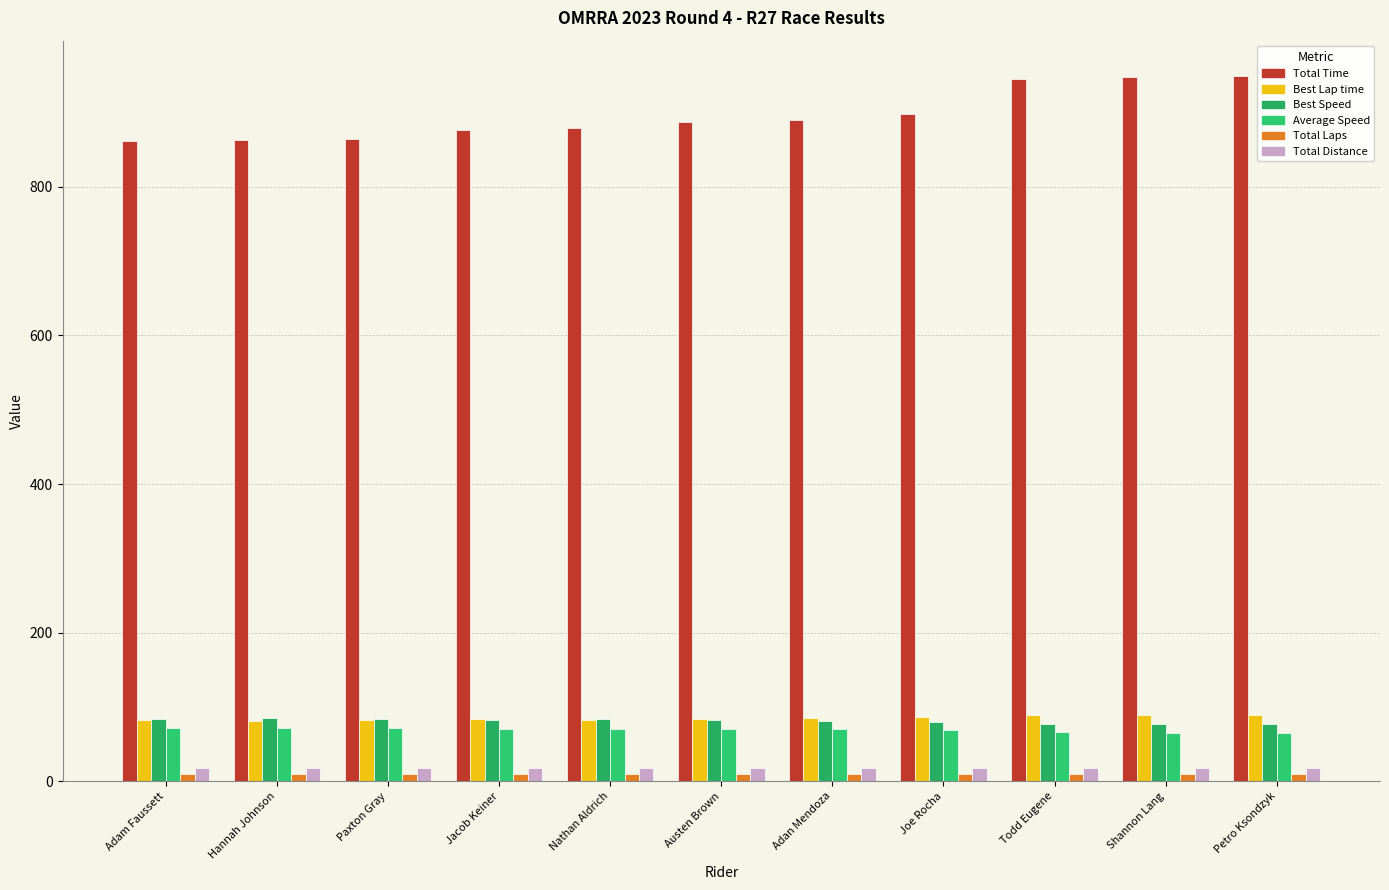

How many data points in Best Lap time are less than 83?

4